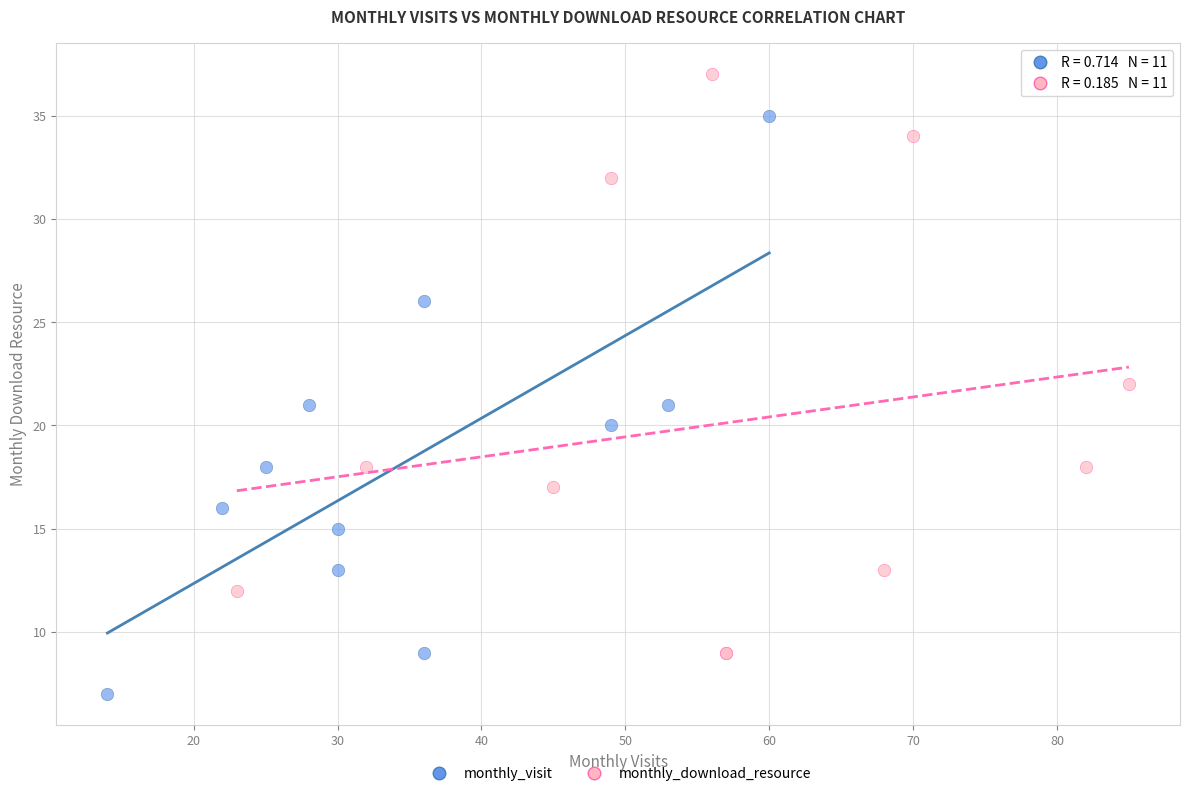

Which series reaches the maximum Y coordinate?

monthly_download_resource